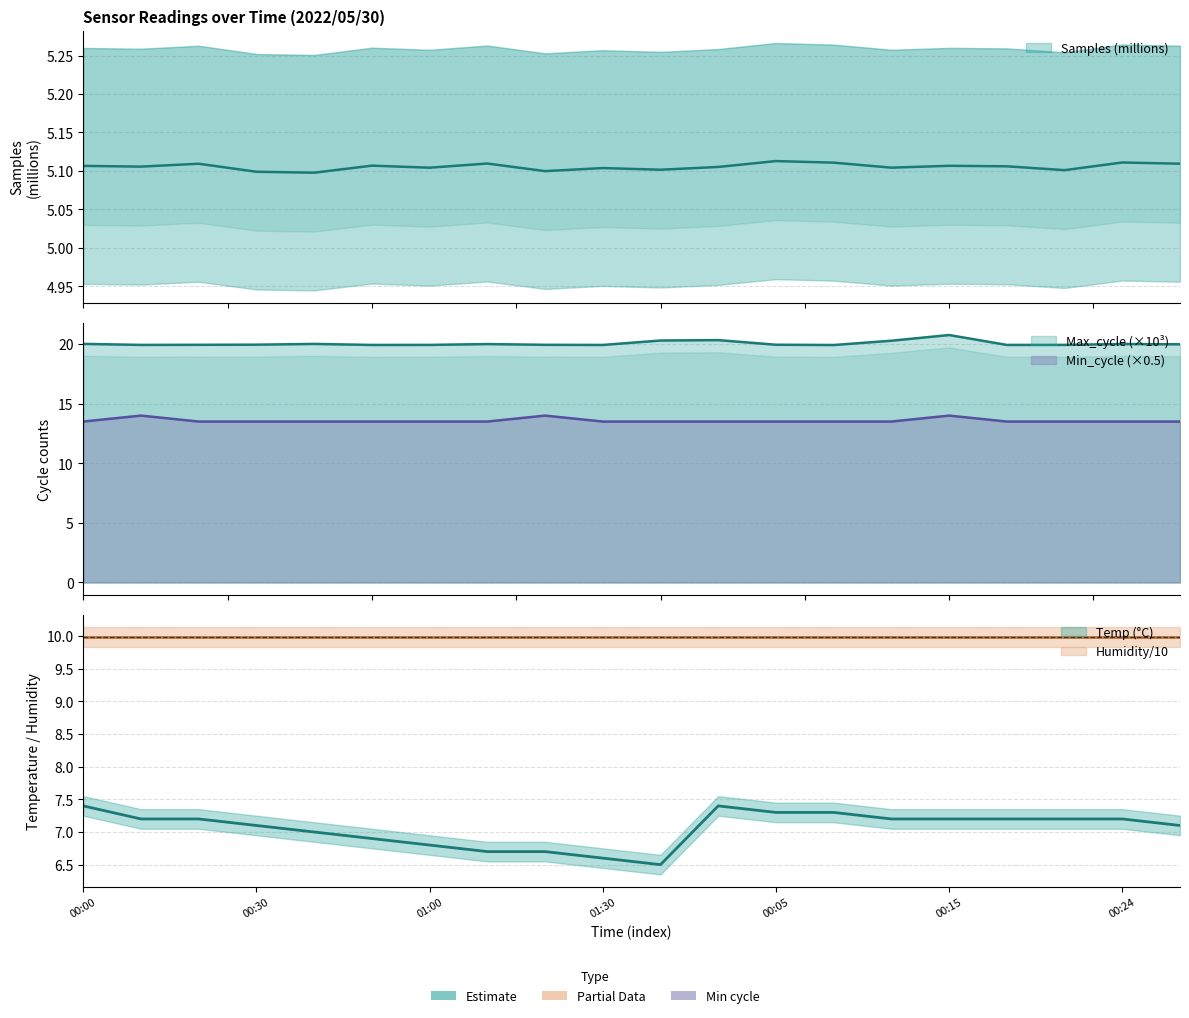

True or false: Max_cycle and Min_cycle intersect in this chart.

False